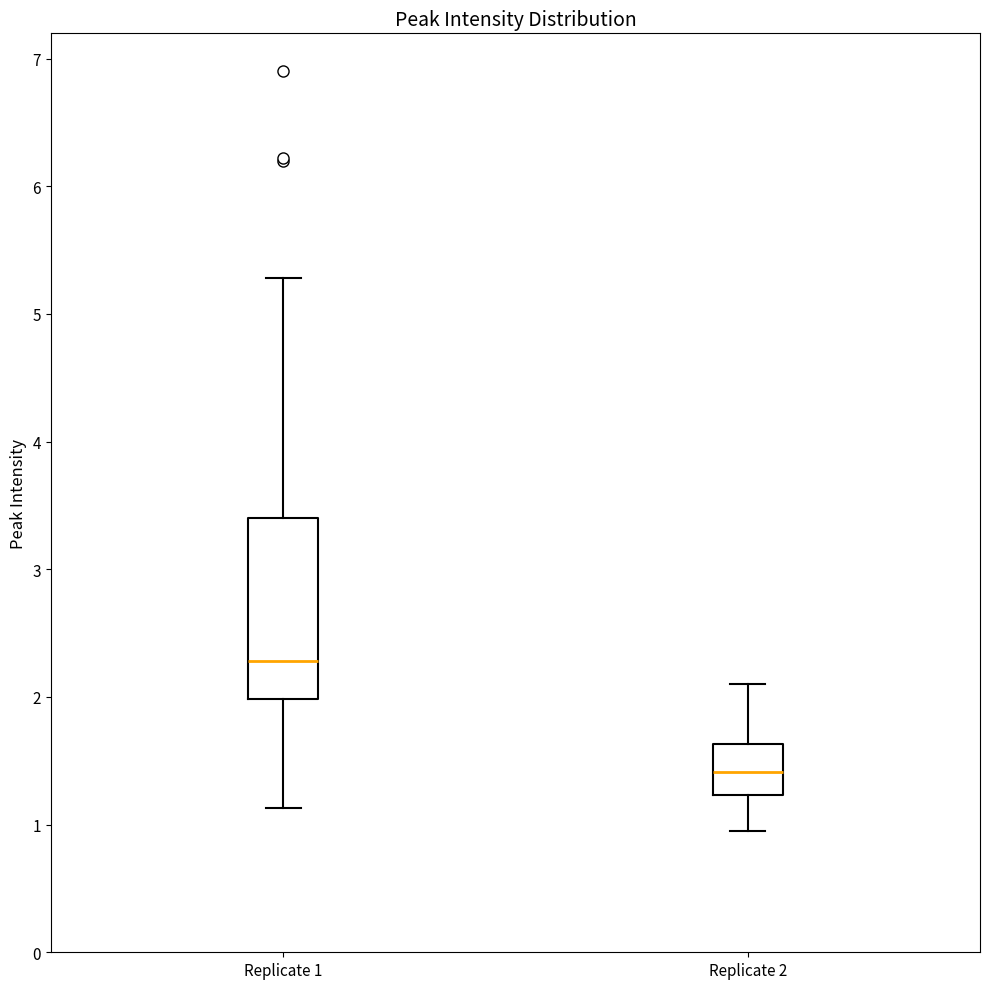

Which box's median line is the highest?

Replicate 1